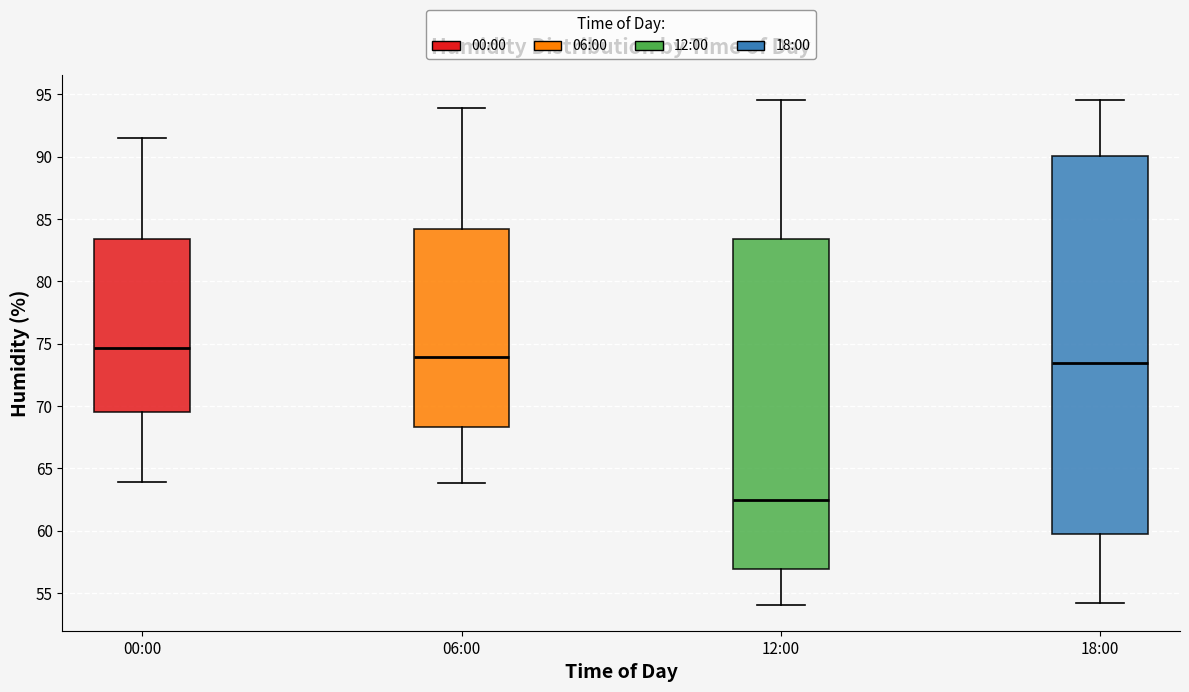

Which box is the tallest, from its lower edge to its upper edge?

18:00